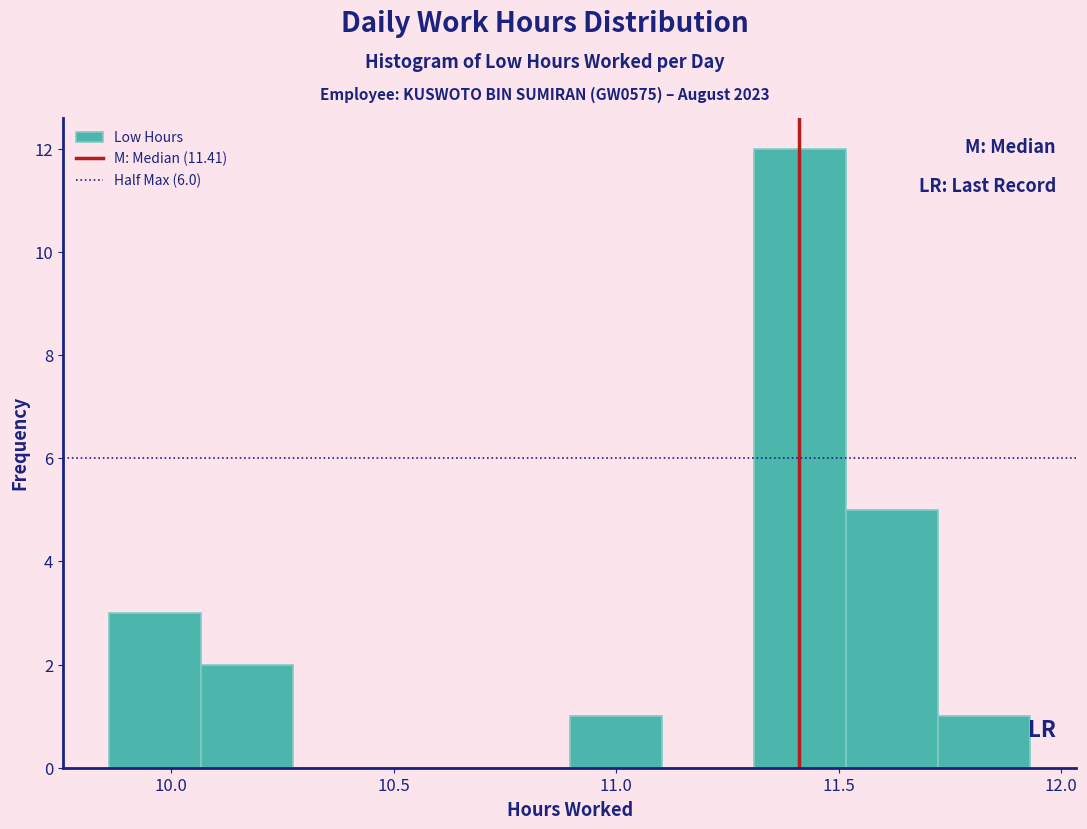

Reading left to right, transcribe this chart: for each bar, give the range it covers on the x-axis and its height. Neither the bar edges nor the heights are printed on the chart, so give them approximately, as read against the axes.

9.85 to 10.05: 3
10.05 to 10.25: 2
10.25 to 10.50: 0
10.50 to 10.70: 0
10.70 to 10.90: 0
10.90 to 11.10: 1
11.10 to 11.30: 0
11.30 to 11.50: 12
11.50 to 11.70: 5
11.70 to 11.95: 1